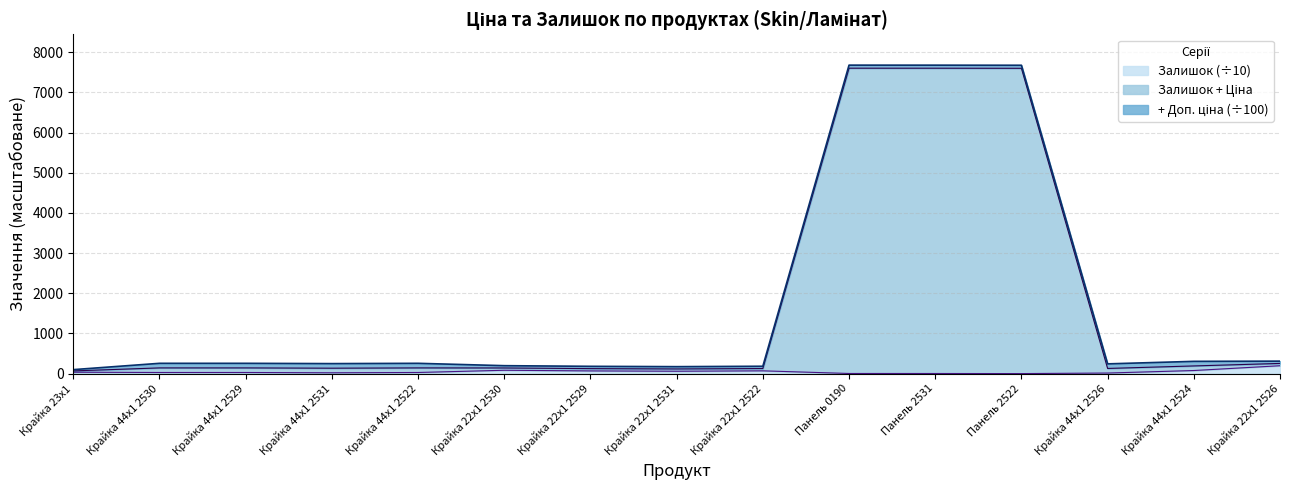

How many lines are shown in the chart?

3